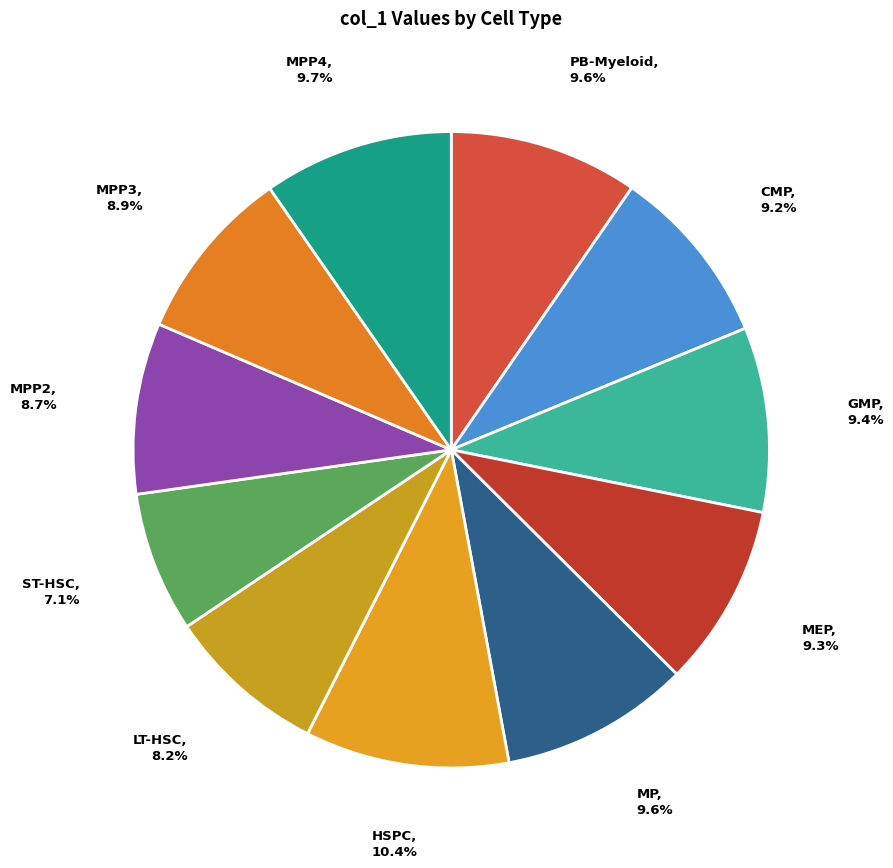

Does any single category account for the majority?

No